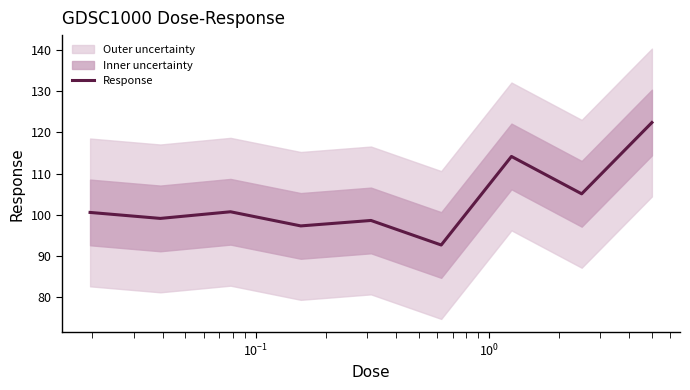

Does the chart have visible grid lines?

No